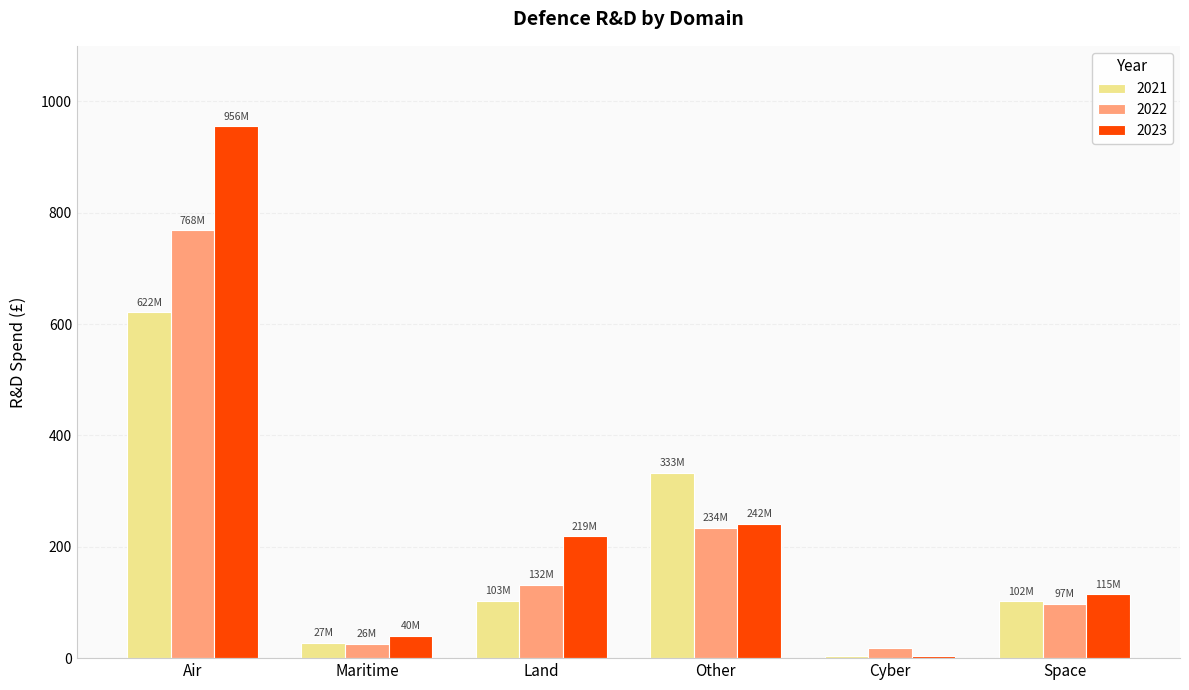

The value of 2023 at Cyber is 4.6. True or false?

True